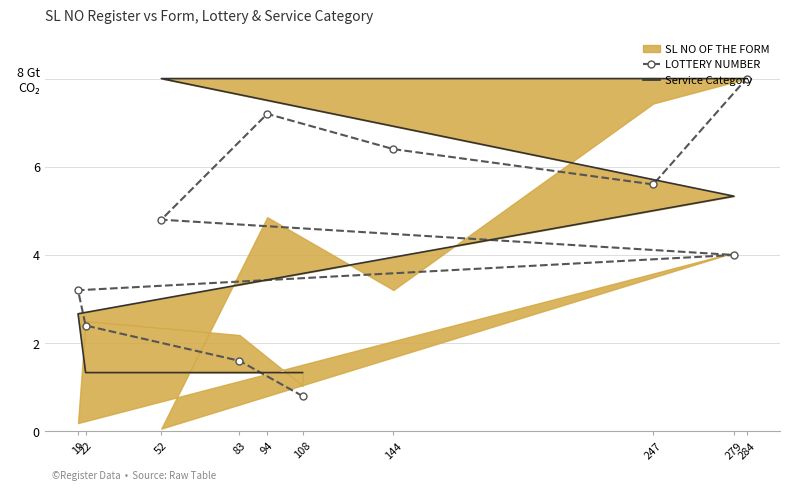

At 284, list the series in order from smallest to largest.

LOTTERY NUMBER, Service Category